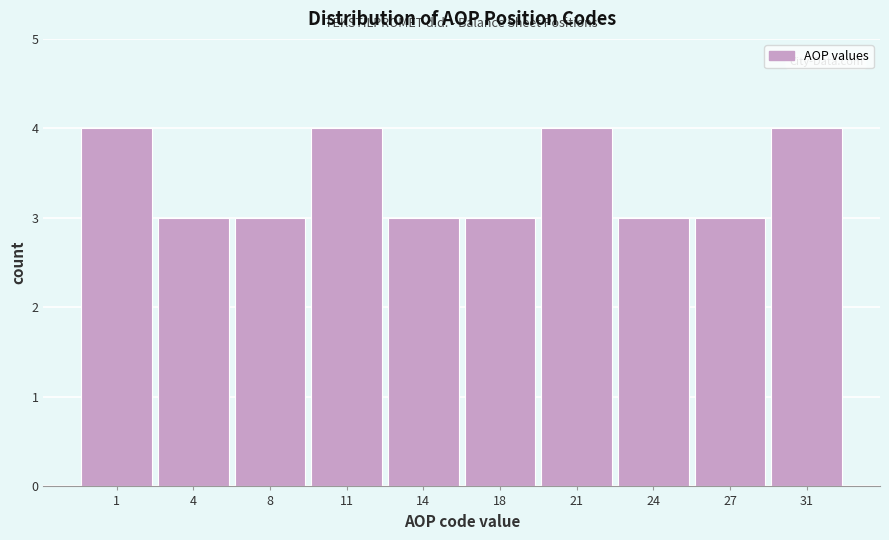

Reading left to right, what are all the values shown in this chart?

4	3	3	4	3	3	4	3	3	4